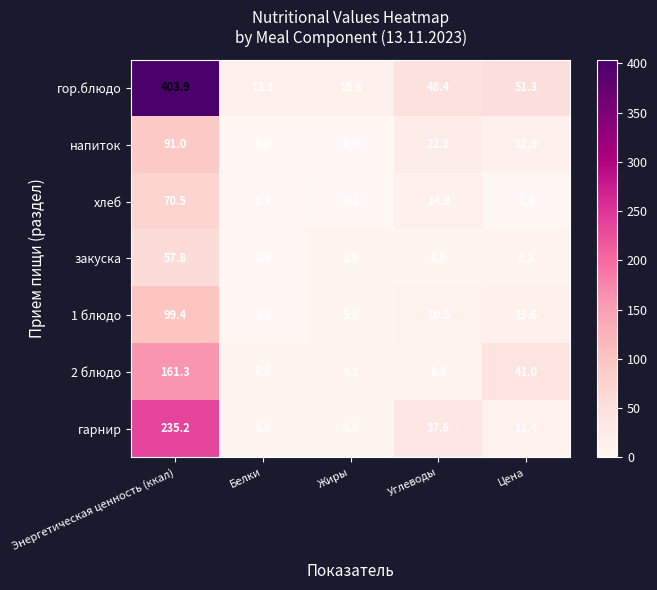

How many values in the хлеб series exceed 2?

3